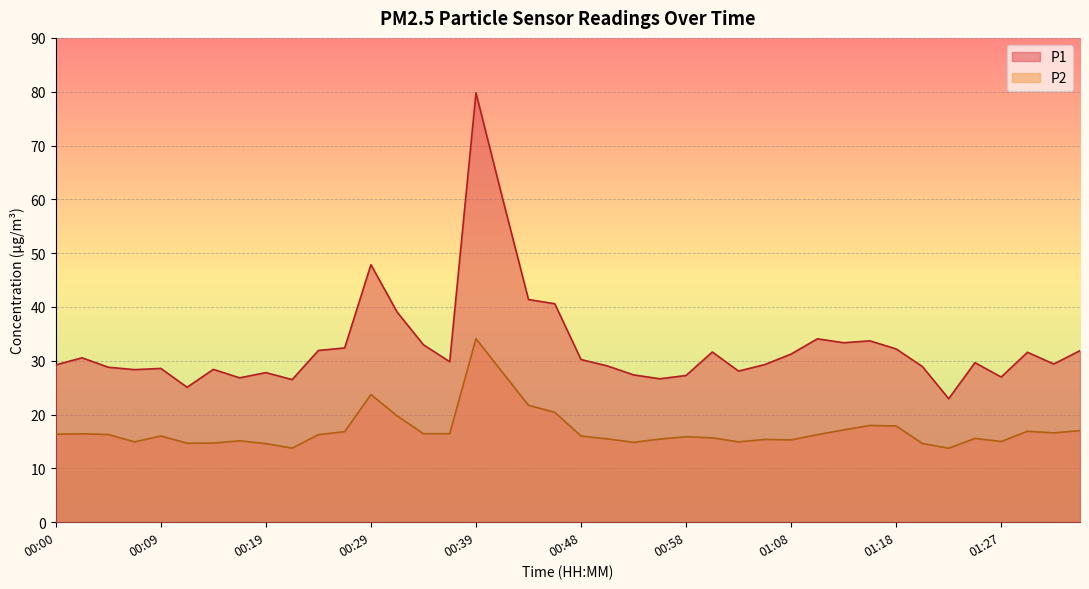

At which label is P1 closest to 51?

00:29